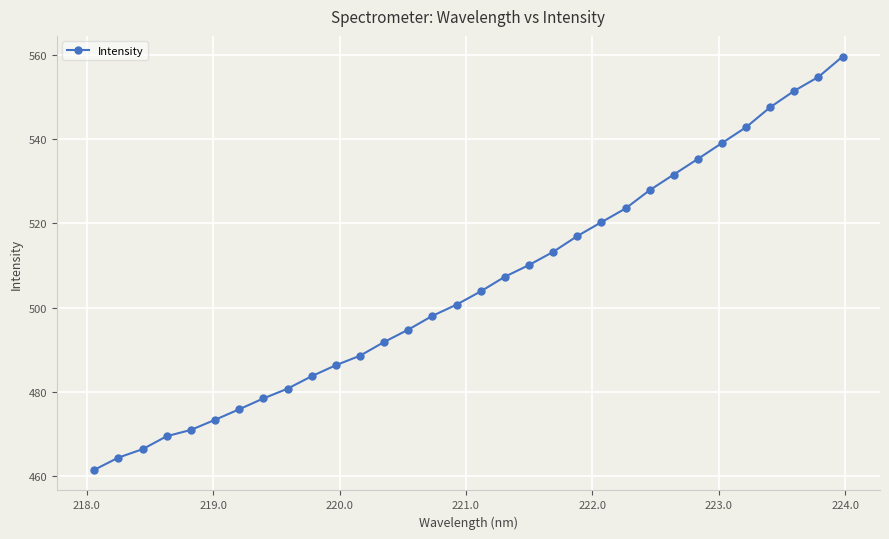

True or false: the data has more than 2 interior local peaks.

False